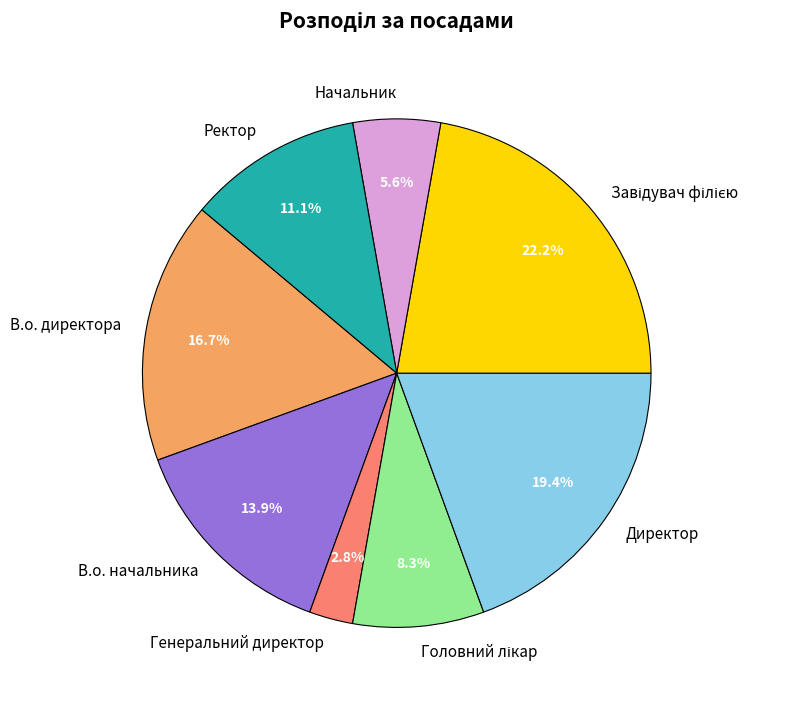

How many segments does this pie chart have?

8